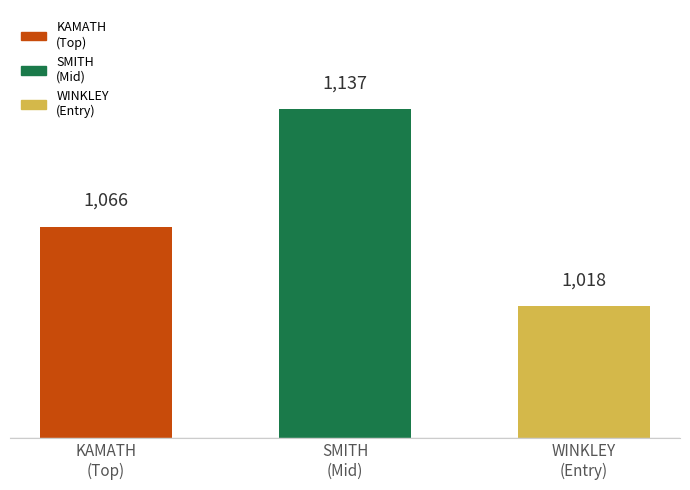

Reading left to right, what are all the values shown in this chart?

1066	1137	1018